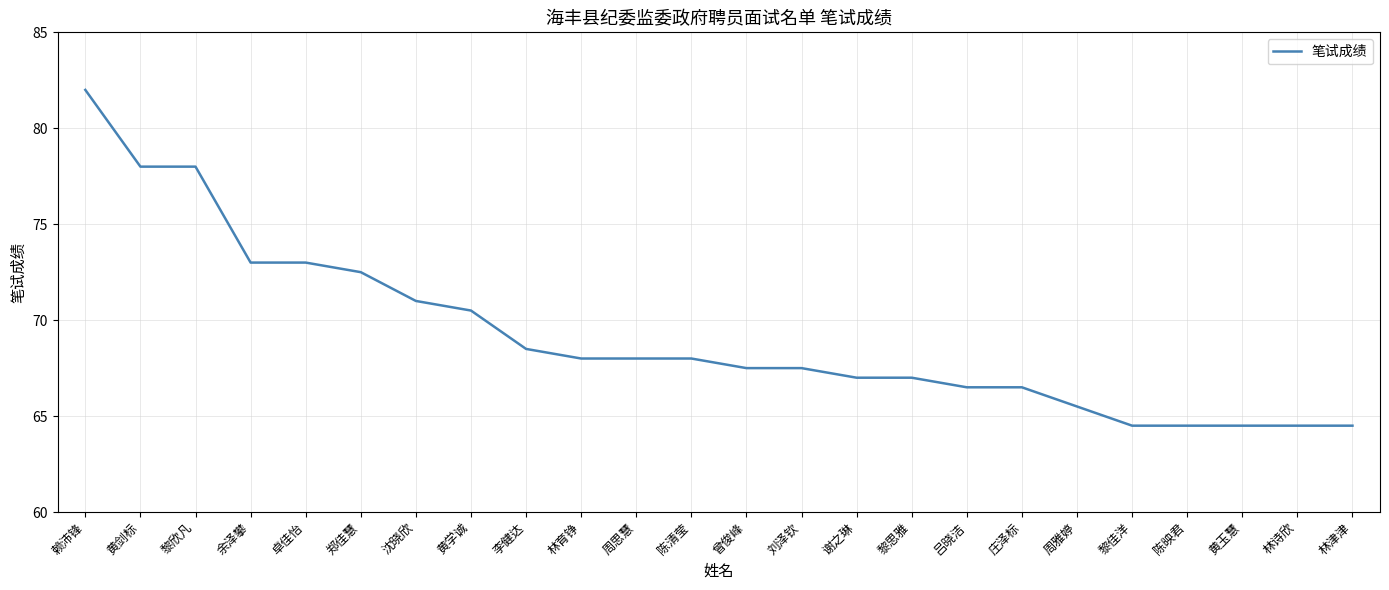

Where does the data first go above 68?

赖沛锋